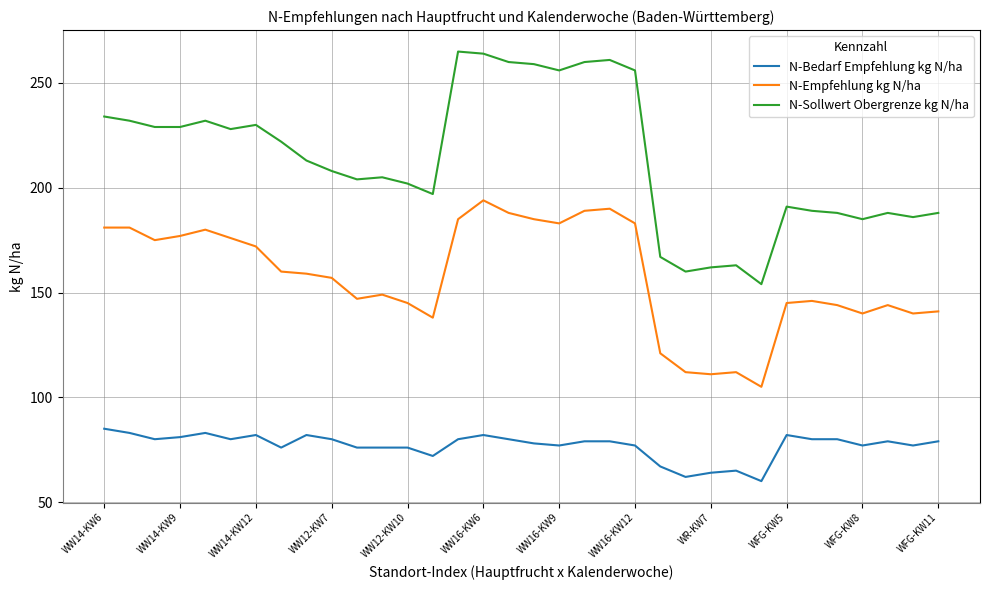

What is the difference between the maximum and minimum values in the N-Empfehlung kg N/ha series?

89